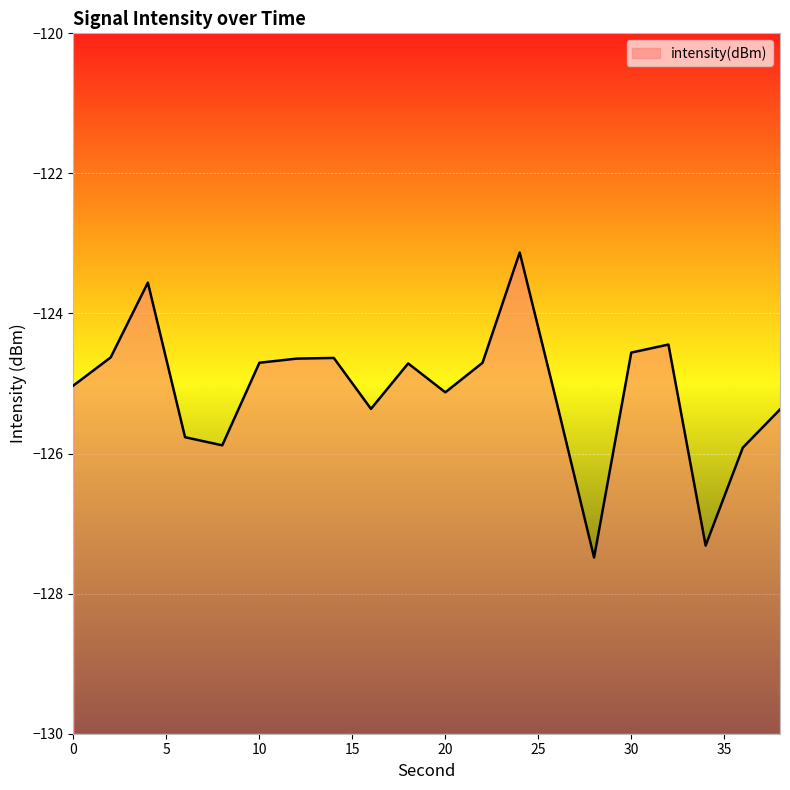

How many lines are shown in the chart?

1